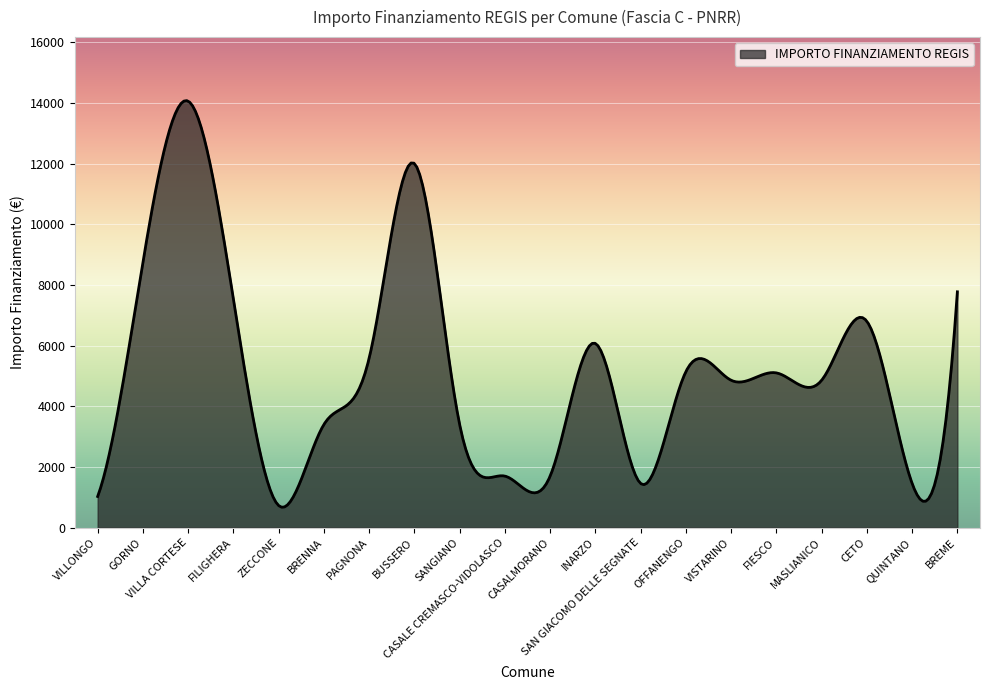

What is the greatest value displayed?

14079.0